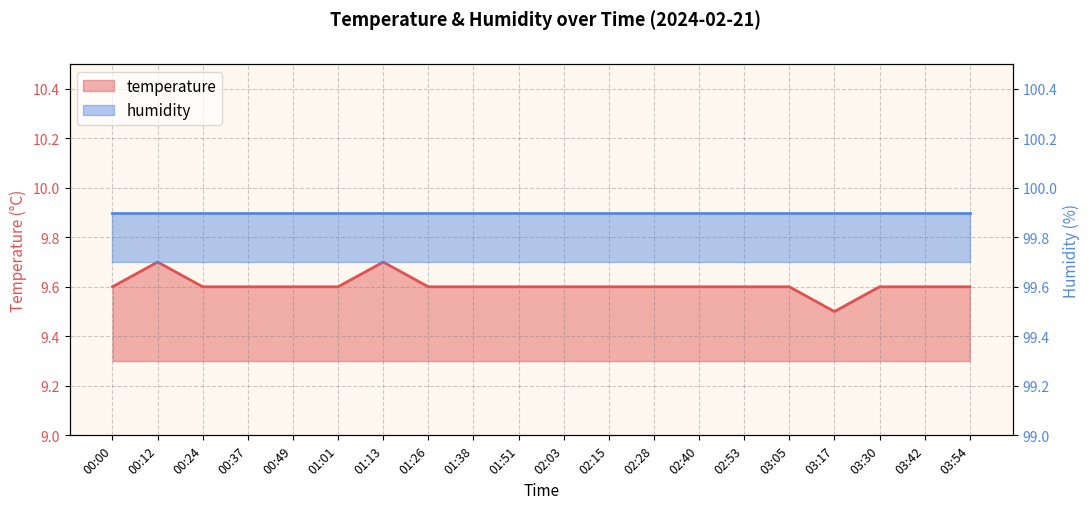

What is the value of the 18th point from the left?

9.6